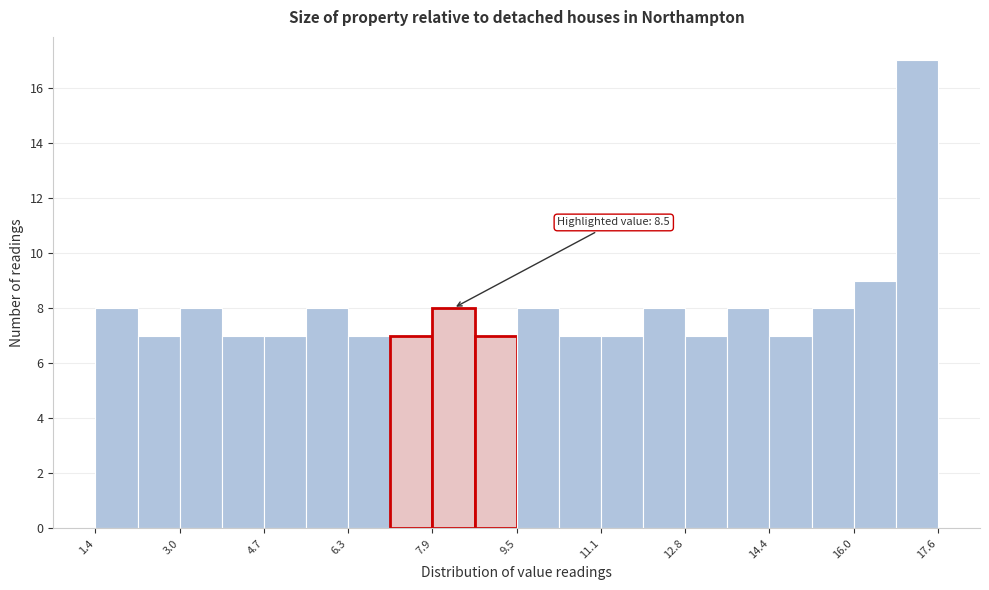

Which range on the x-axis has the tallest bar?

16.8 to 17.6